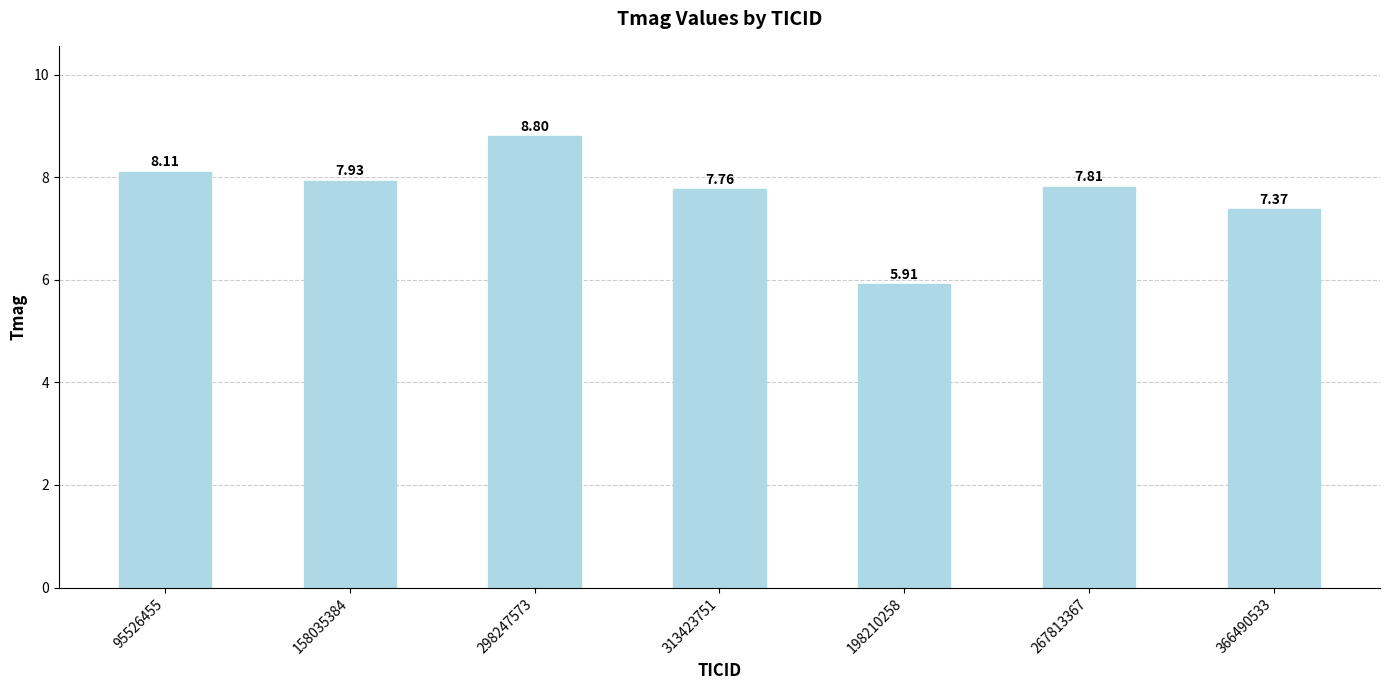

True or false: the data shows 9.7 at 198210258.

False